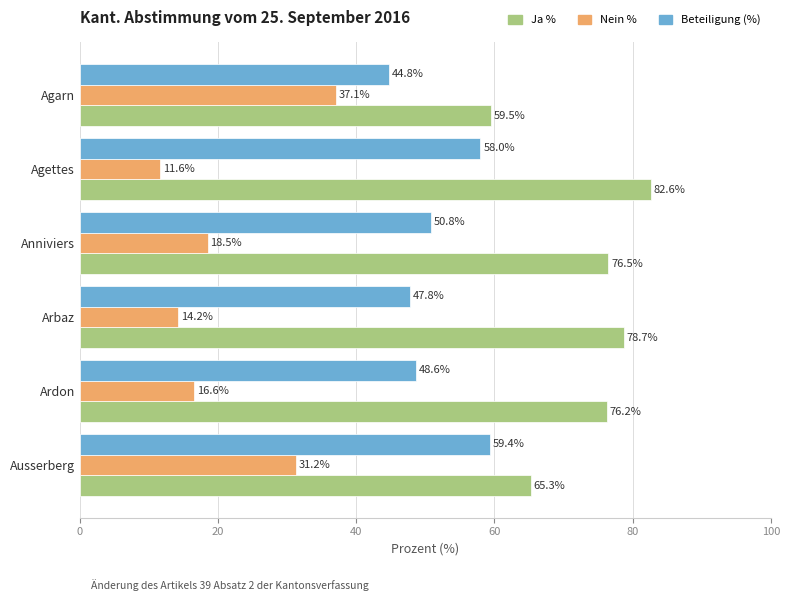

Which category has the highest value in the Beteiligung (%) series?

Ausserberg